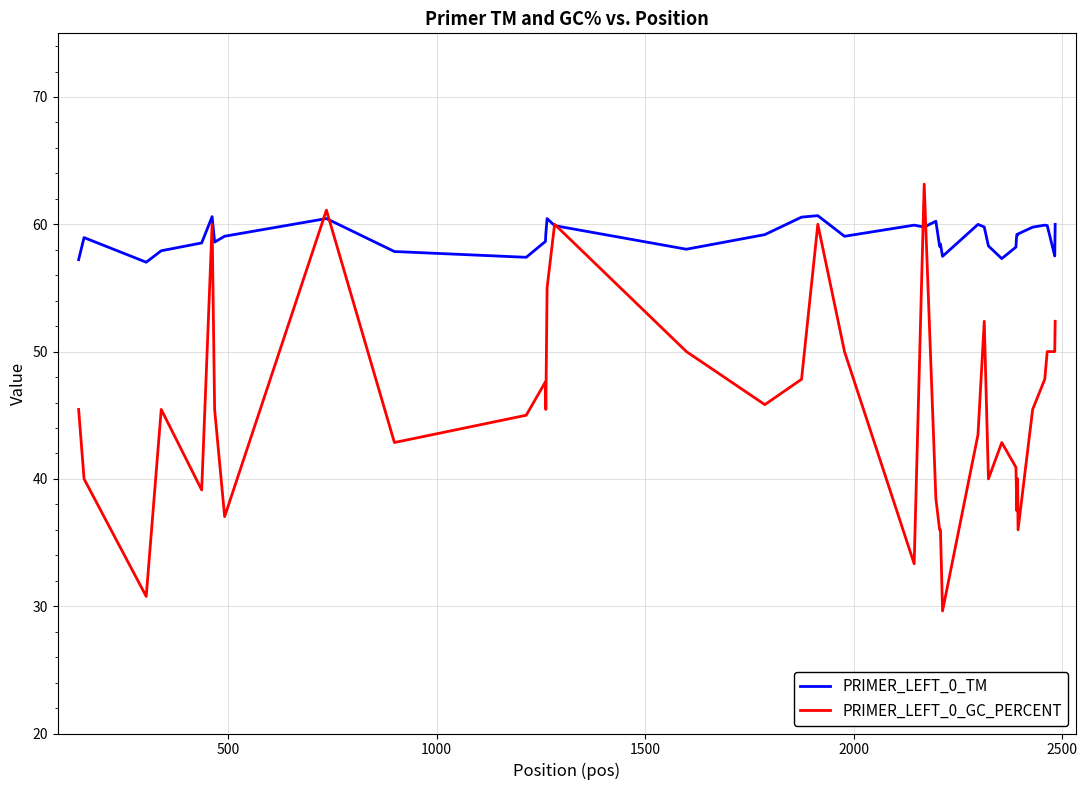

Which series has the largest total across all categories?

PRIMER_LEFT_0_TM